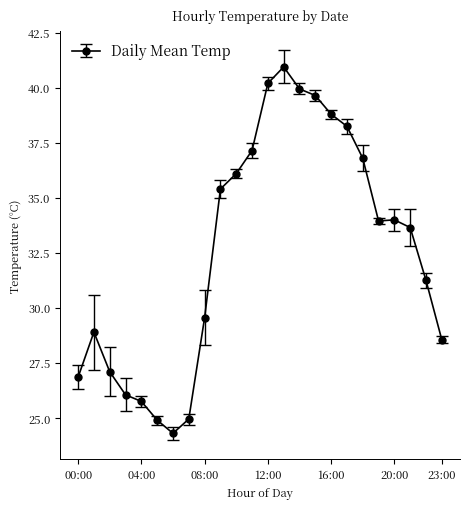

What is the difference between the second highest and minimum values?

15.9